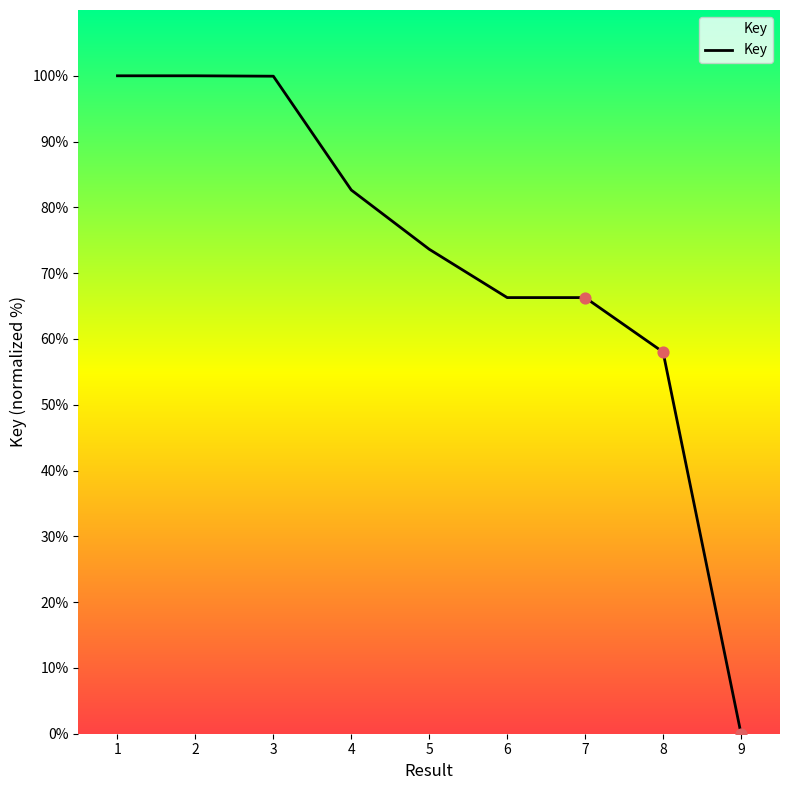

Between 5 and 9, which is larger?

5